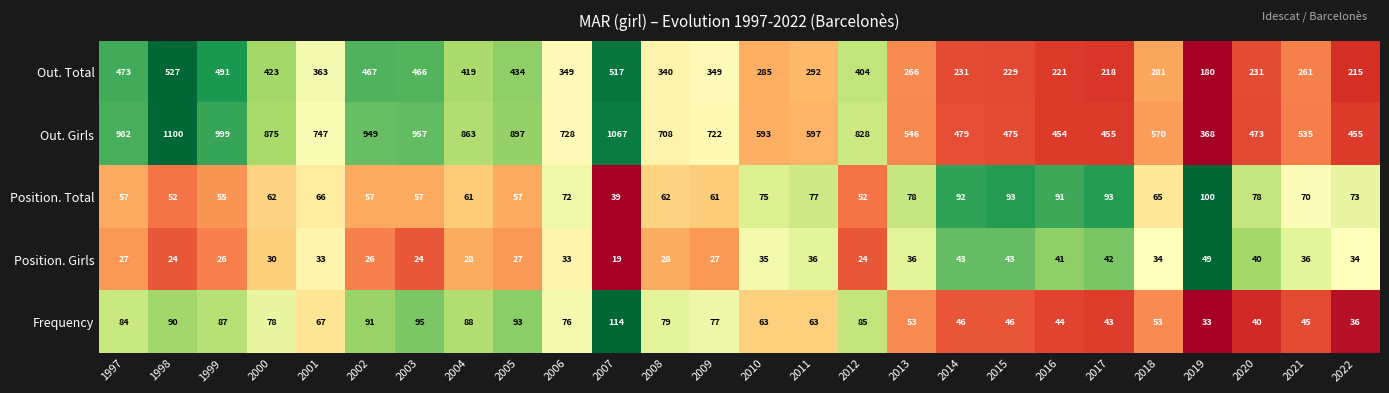

Between 2020 and 2021, which series saw the biggest shift?

Out. Girls